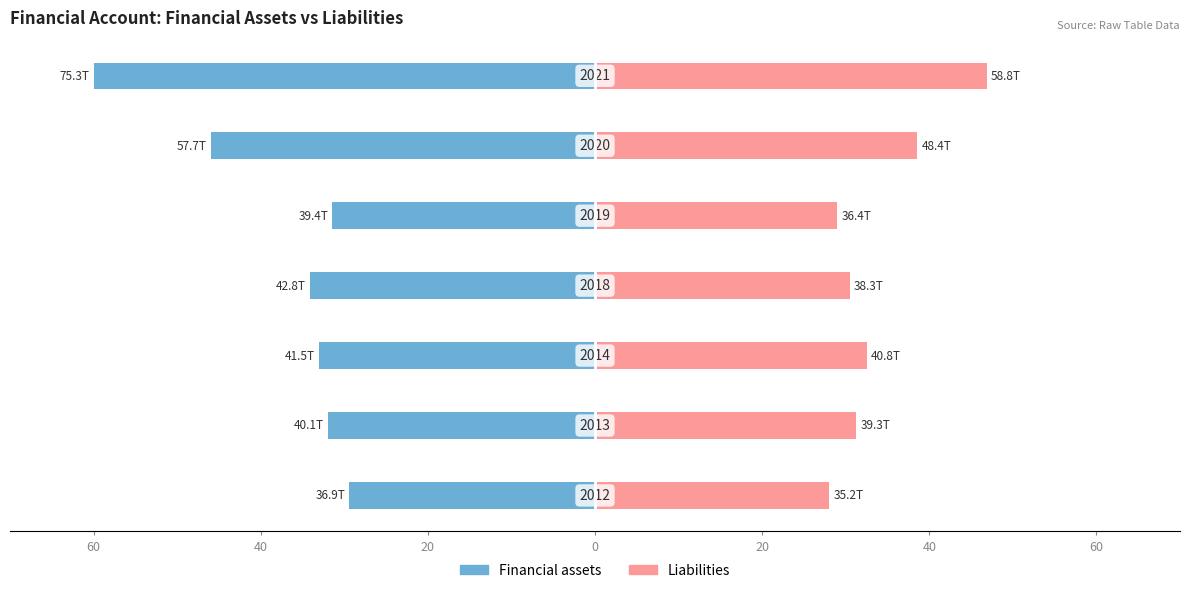

How many distinct data groups are displayed?

2